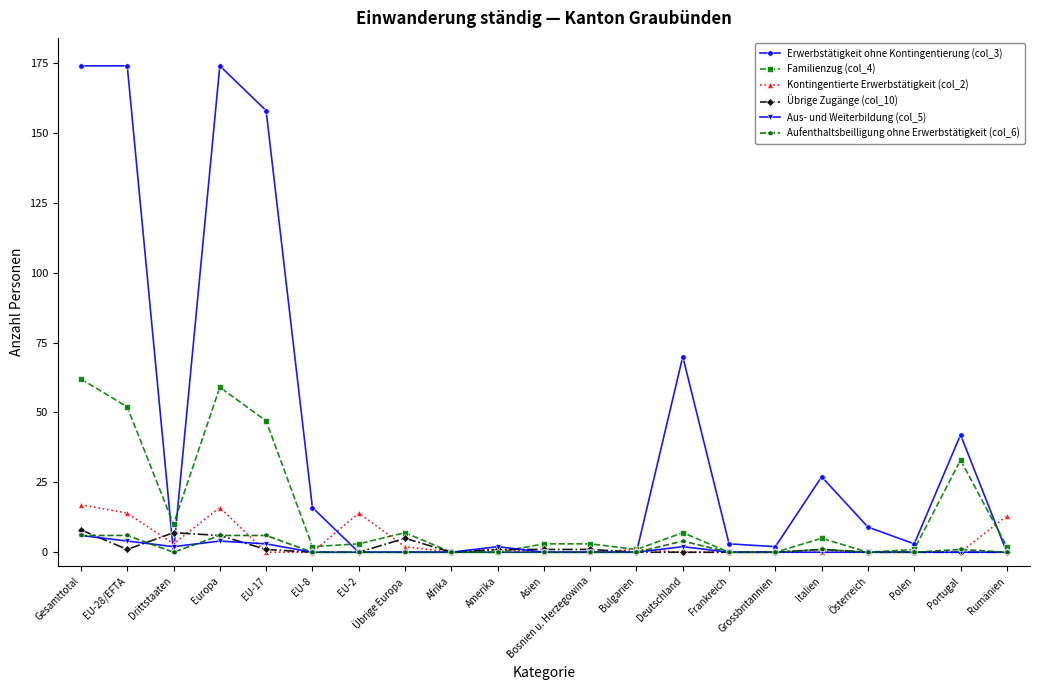

Count the number of categories in the chart.

21